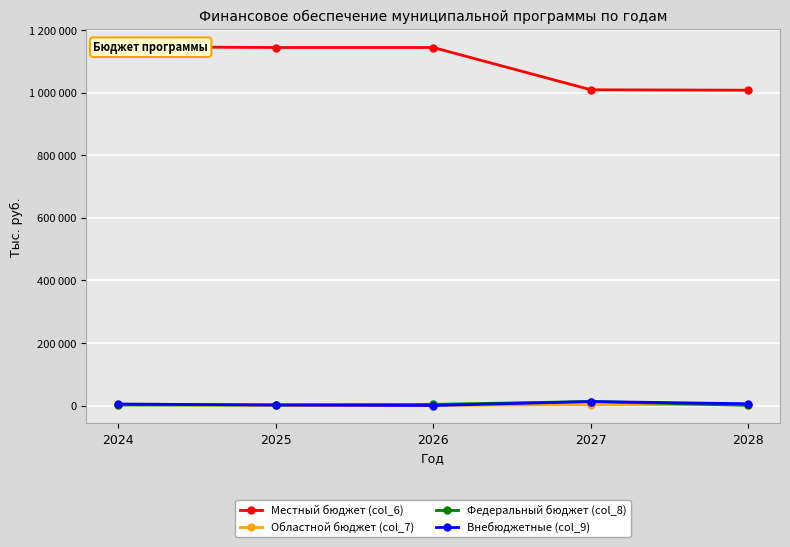

The value of Местный бюджет (col_6) at 2026 is 1144740. True or false?

True